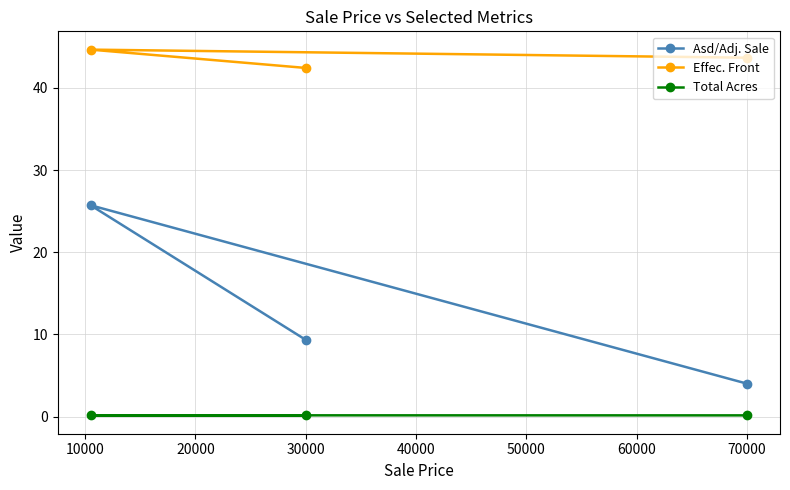

List the series in order of their peak value, highest first.

Effec. Front, Asd/Adj. Sale, Total Acres